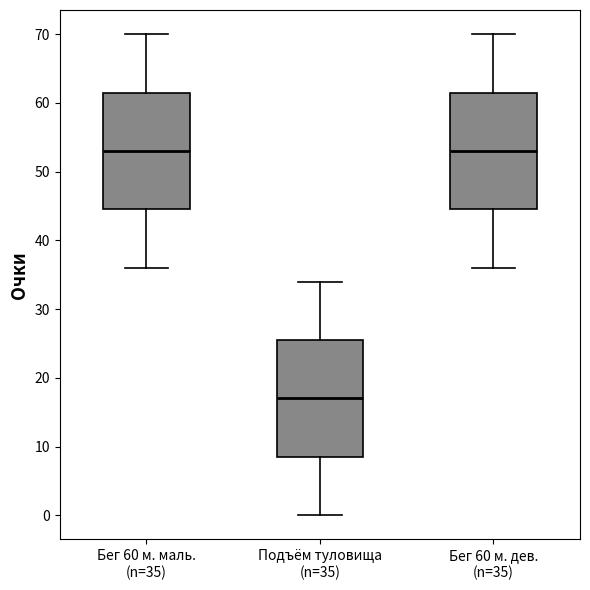

Reading left to right, transcribe this box plot: for each box, give where its median line is, the range the box spans, and where its two whiskers end, as read against the y-axis. The values are not printed on the chart, so give them approximately, as read against the axis.

Бег 60 м. маль. (n=35): median 53, box 45 to 62, whiskers 36 to 70
Подъём туловища (n=35): median 17, box 9 to 26, whiskers 0 to 34
Бег 60 м. дев. (n=35): median 53, box 45 to 62, whiskers 36 to 70